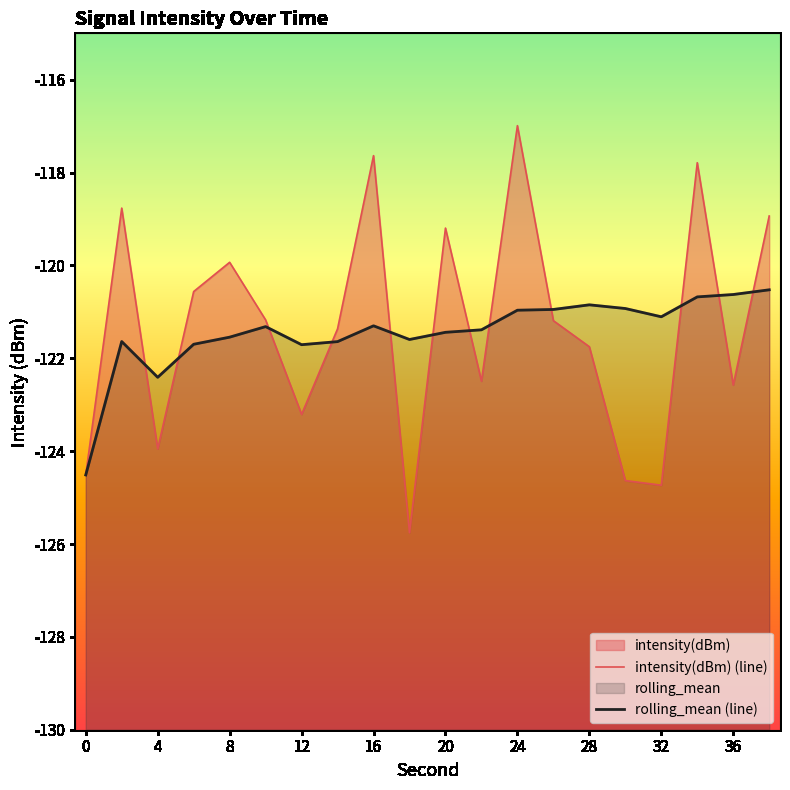

Which series changed the most between 32 and 19?

intensity(dBm) (line)